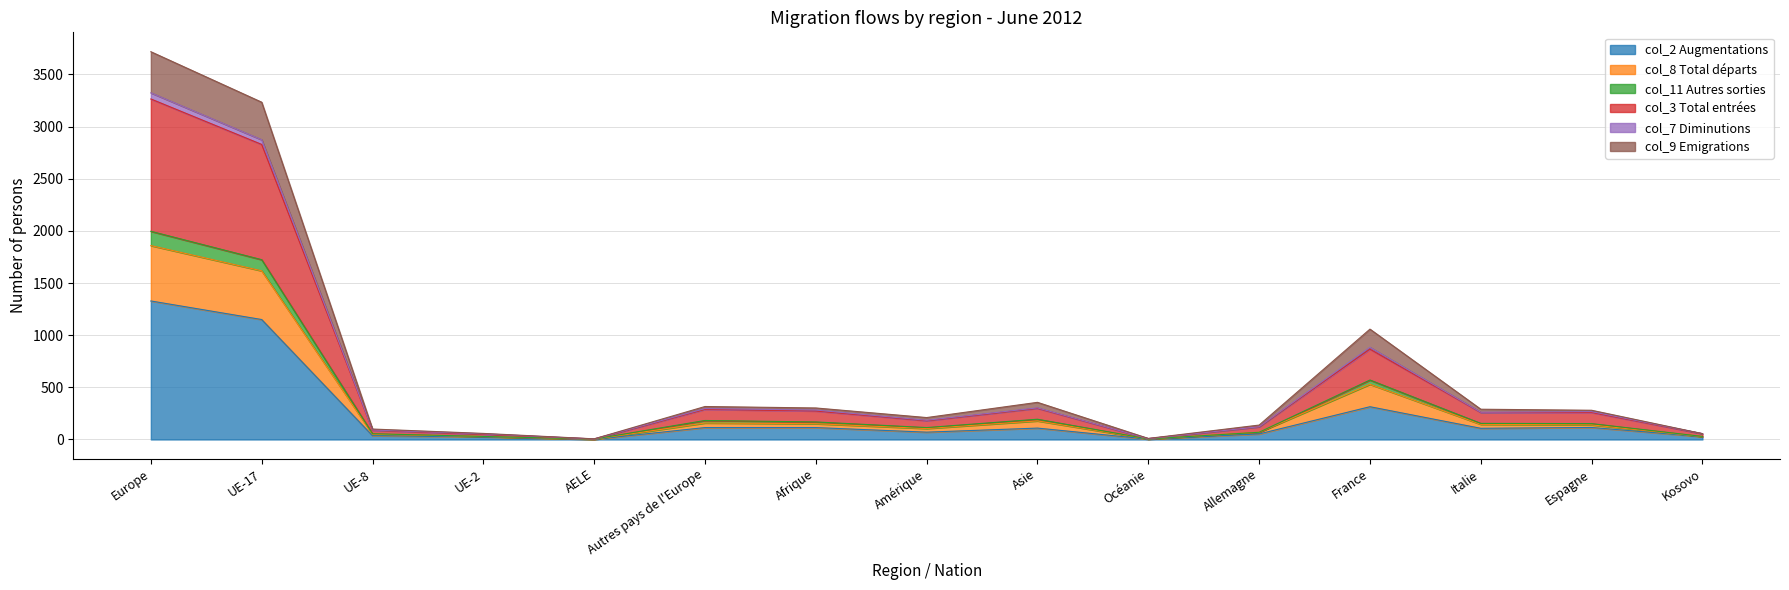

What is the greatest value displayed?

3718